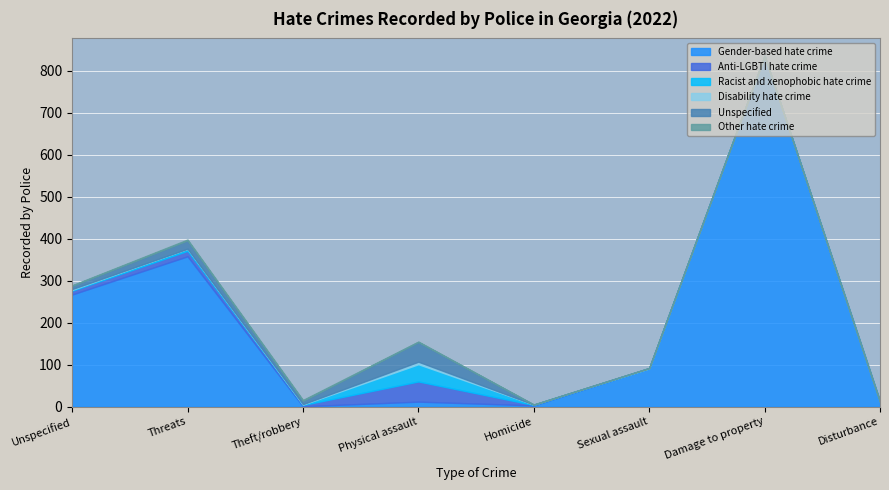

What is the total value across all series at Damage to property?

835